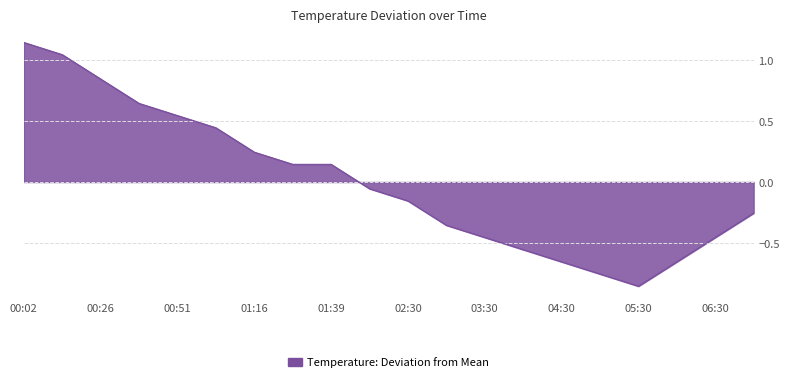

How many positive values are there?

9